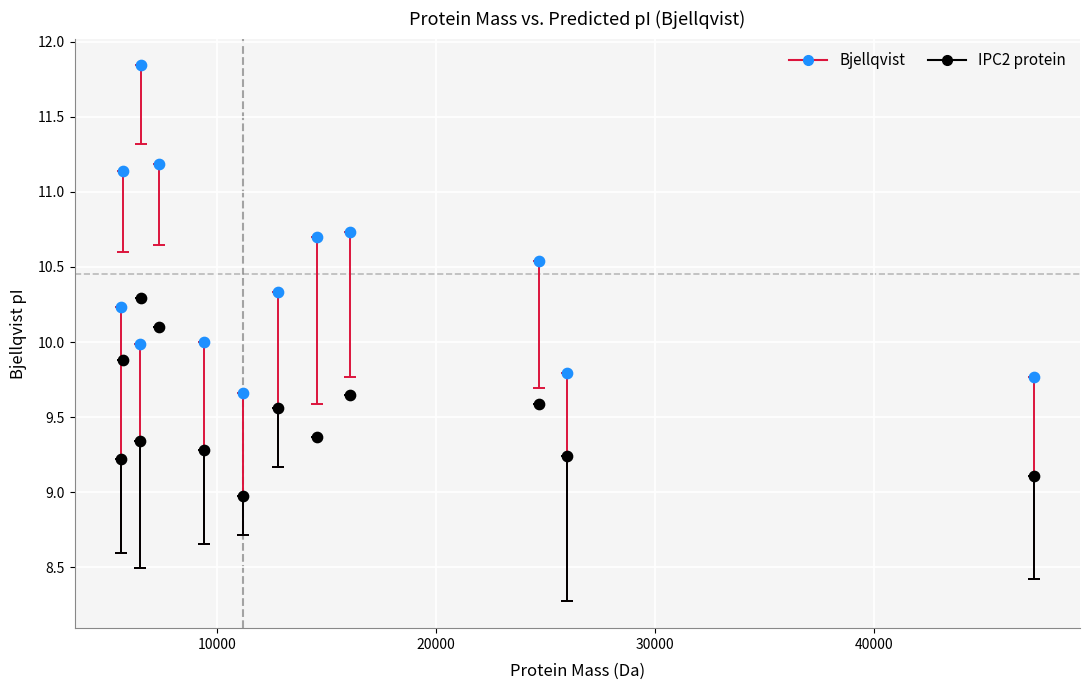

Across all data points, what is the range of Y values (max minus min)?

2.9